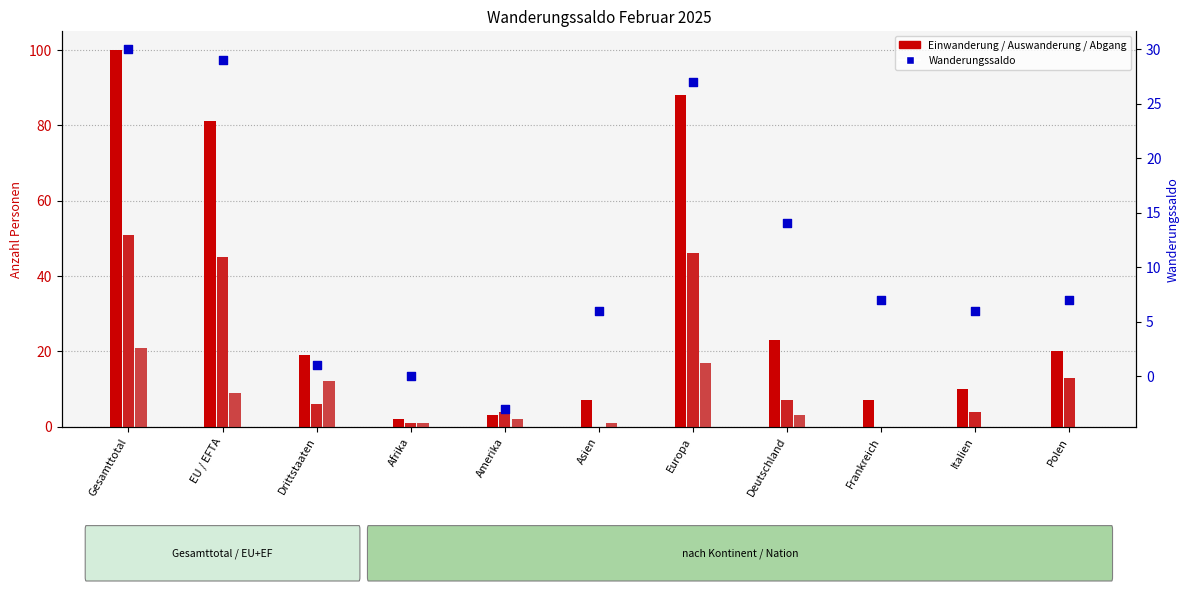

Which series contains the highest Y value?

Einwanderung Total